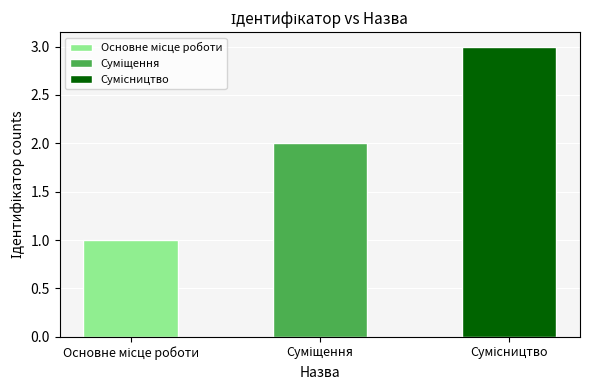

List the labels in order of value, smallest first.

Основне місце роботи, Суміщення, Сумісництво